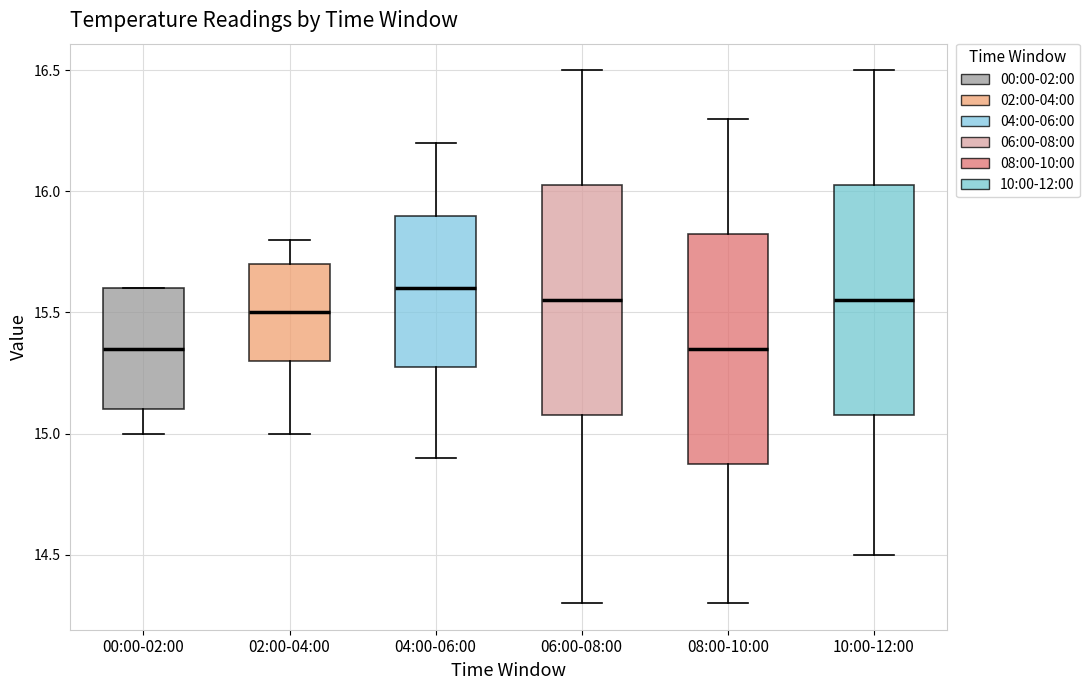

Reading left to right, read every box against the y-axis: the position of its median line, the range the box covers, and the ends of its whiskers. The values are not printed on the chart, so give them approximately, as read against the axis.

00:00-02:00: median 15.35, box 15.10 to 15.60, whiskers 15.00 to 15.60
02:00-04:00: median 15.50, box 15.30 to 15.70, whiskers 15.00 to 15.80
04:00-06:00: median 15.60, box 15.30 to 15.90, whiskers 14.90 to 16.20
06:00-08:00: median 15.55, box 15.10 to 16.05, whiskers 14.30 to 16.50
08:00-10:00: median 15.35, box 14.90 to 15.85, whiskers 14.30 to 16.30
10:00-12:00: median 15.55, box 15.10 to 16.05, whiskers 14.50 to 16.50